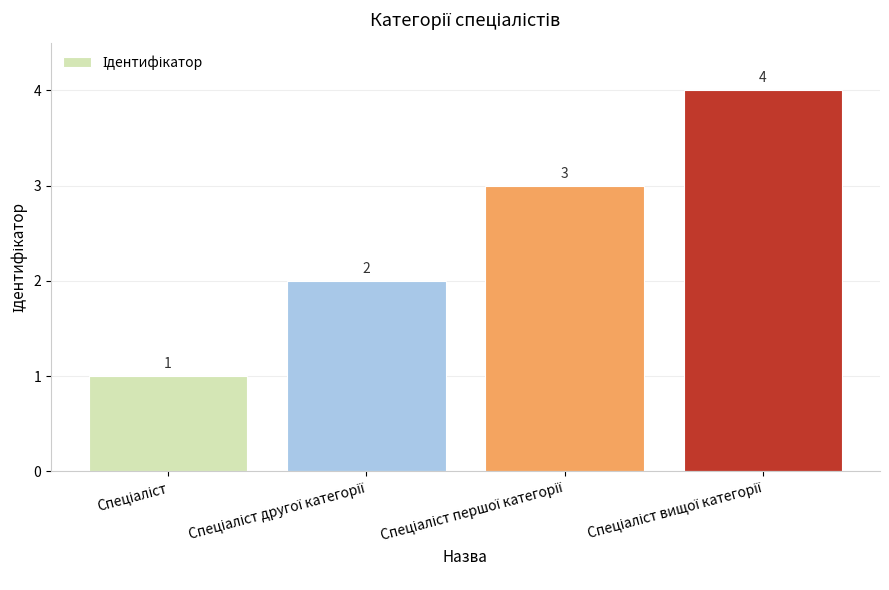

Count the values in the range 2 to 4.

3